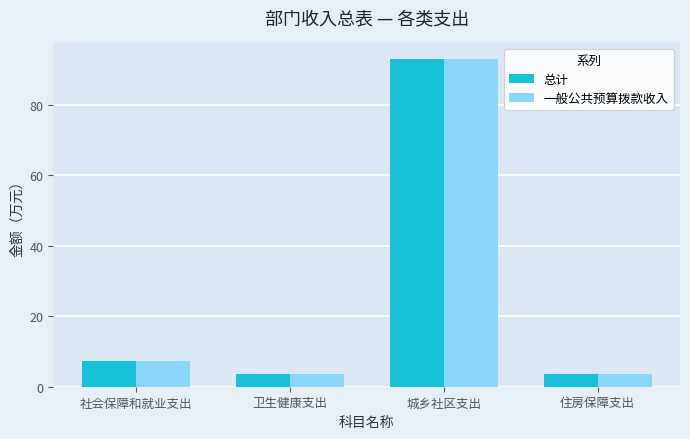

What is the highest value of the 一般公共预算拨款收入 series?

93.0